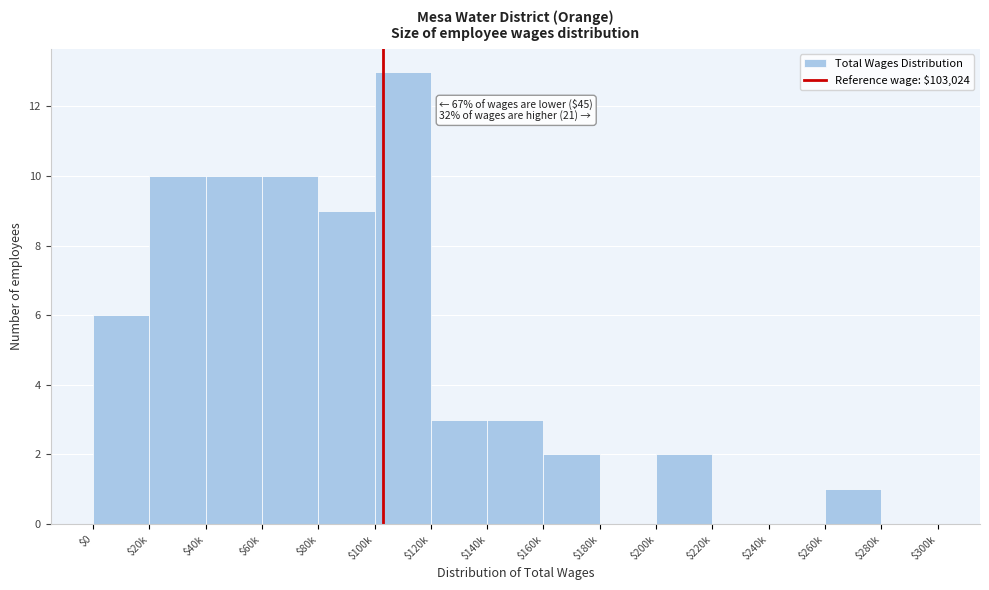

Is it true that the value at $160k is 2?

True